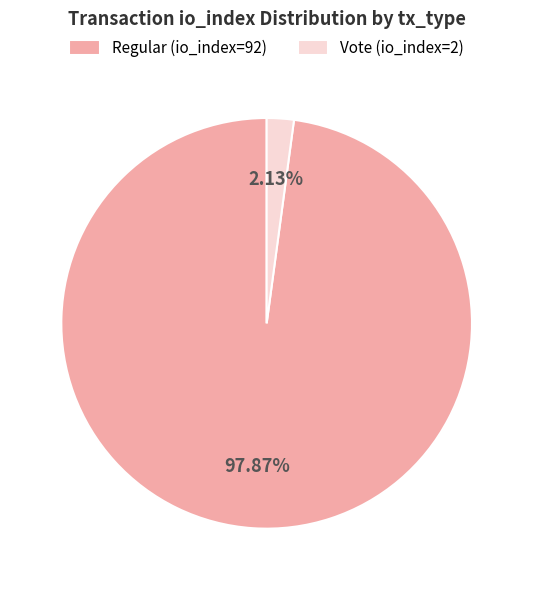

True or false: Vote (io_index=2) accounts for 2% of the total.

True